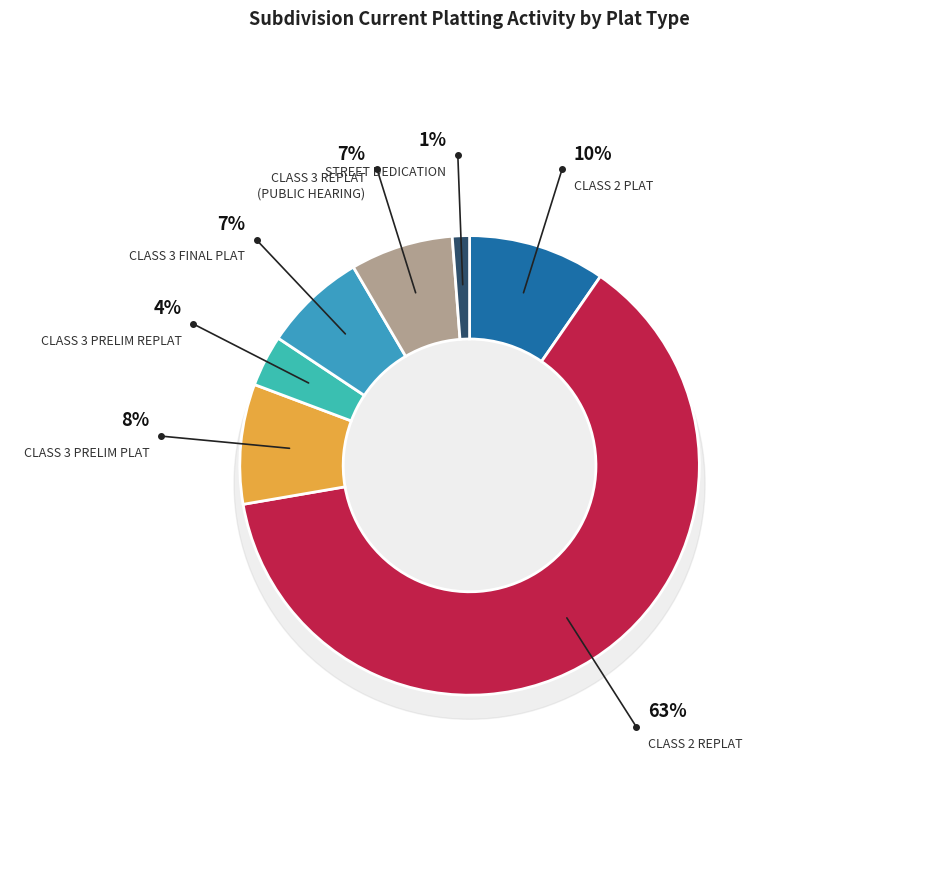

How much of the chart is everything except Class 2 subdivision replat?

37.3%